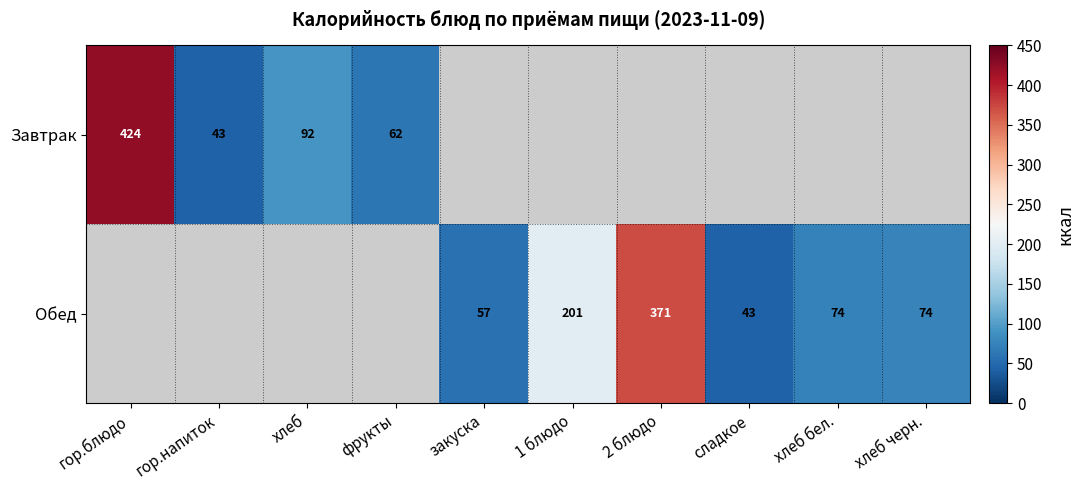

How many categories are shown in the chart?

10